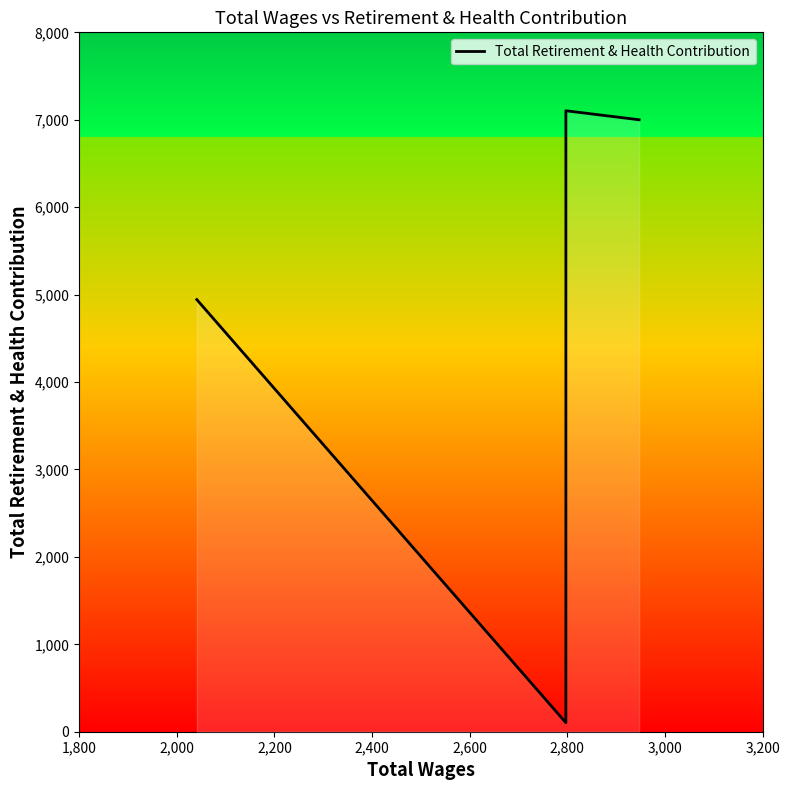

What position from the left is 3,000?

7